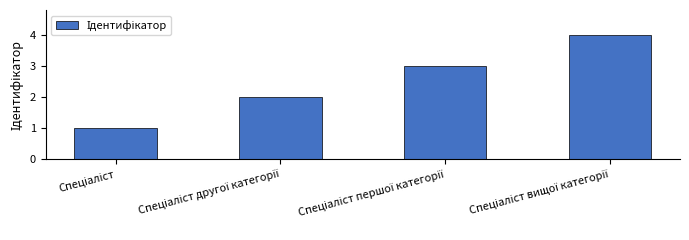

What is the difference between the maximum and minimum values?

3